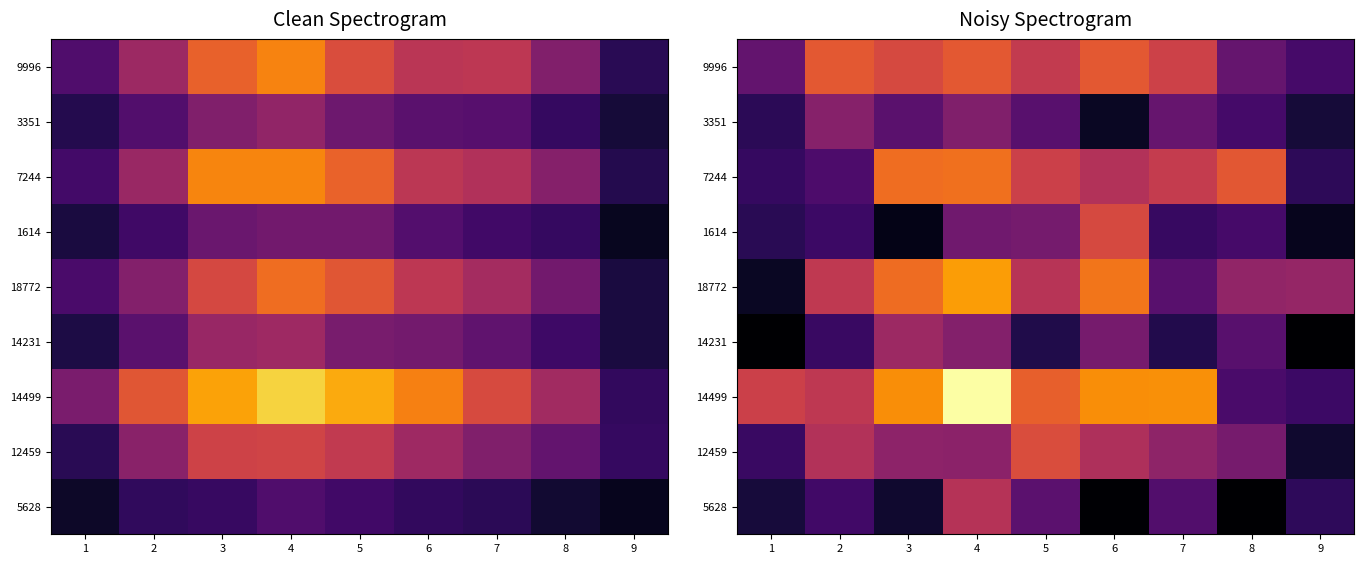

Rank the series by their maximum value, from highest to lowest.

14499, 18772, 7244, 9996, 12459, 1614, 5628, 14231, 3351